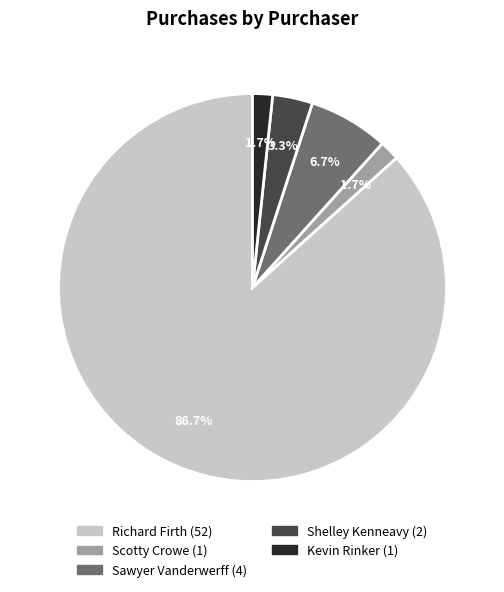

Between Scotty Crowe and Richard Firth, which is larger?

Richard Firth